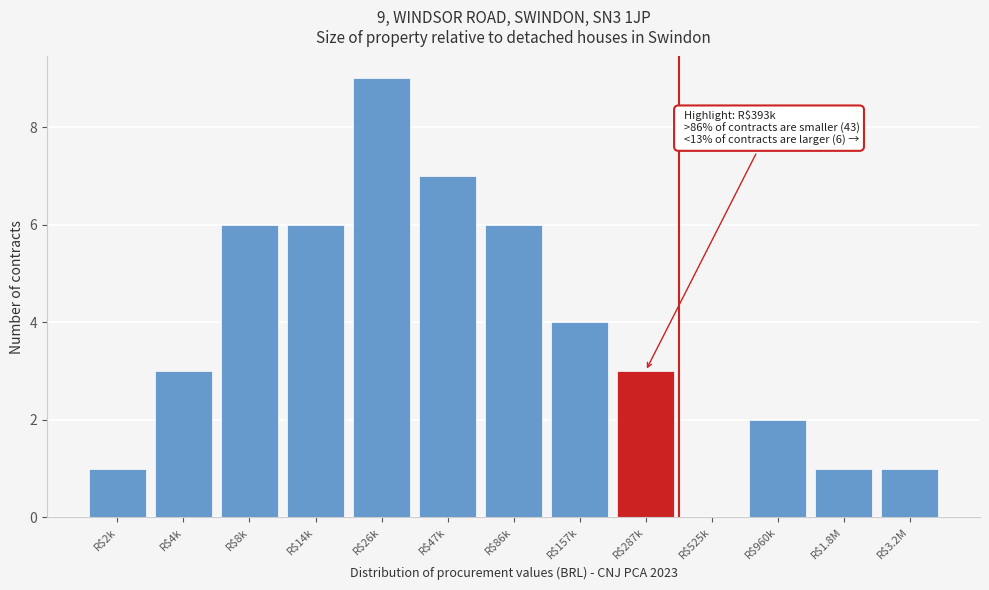

Which label corresponds to the largest value in the chart?

R$26k